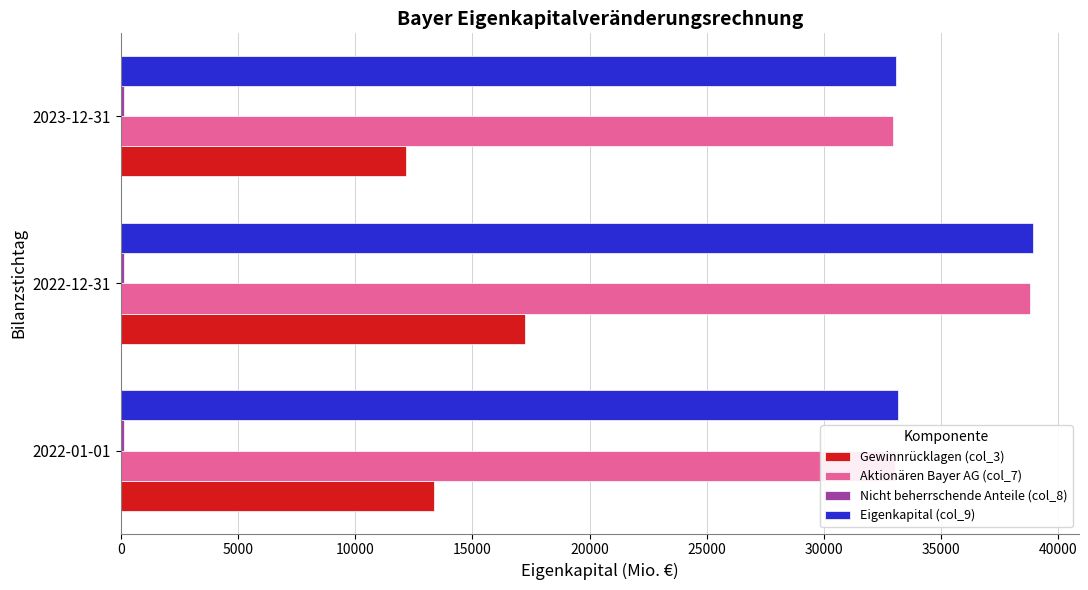

Rank the categories by Gewinnrücklagen (col_3) value from highest to lowest.

2022-12-31, 2022-01-01, 2023-12-31